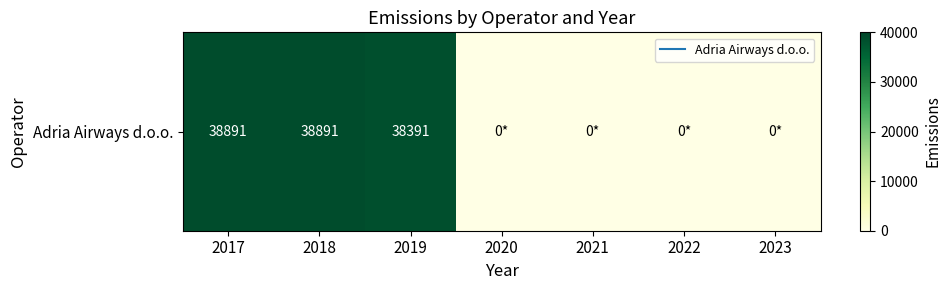

Reading left to right, what are all the values shown in this chart?

38891	38891	38391	0	0	0	0